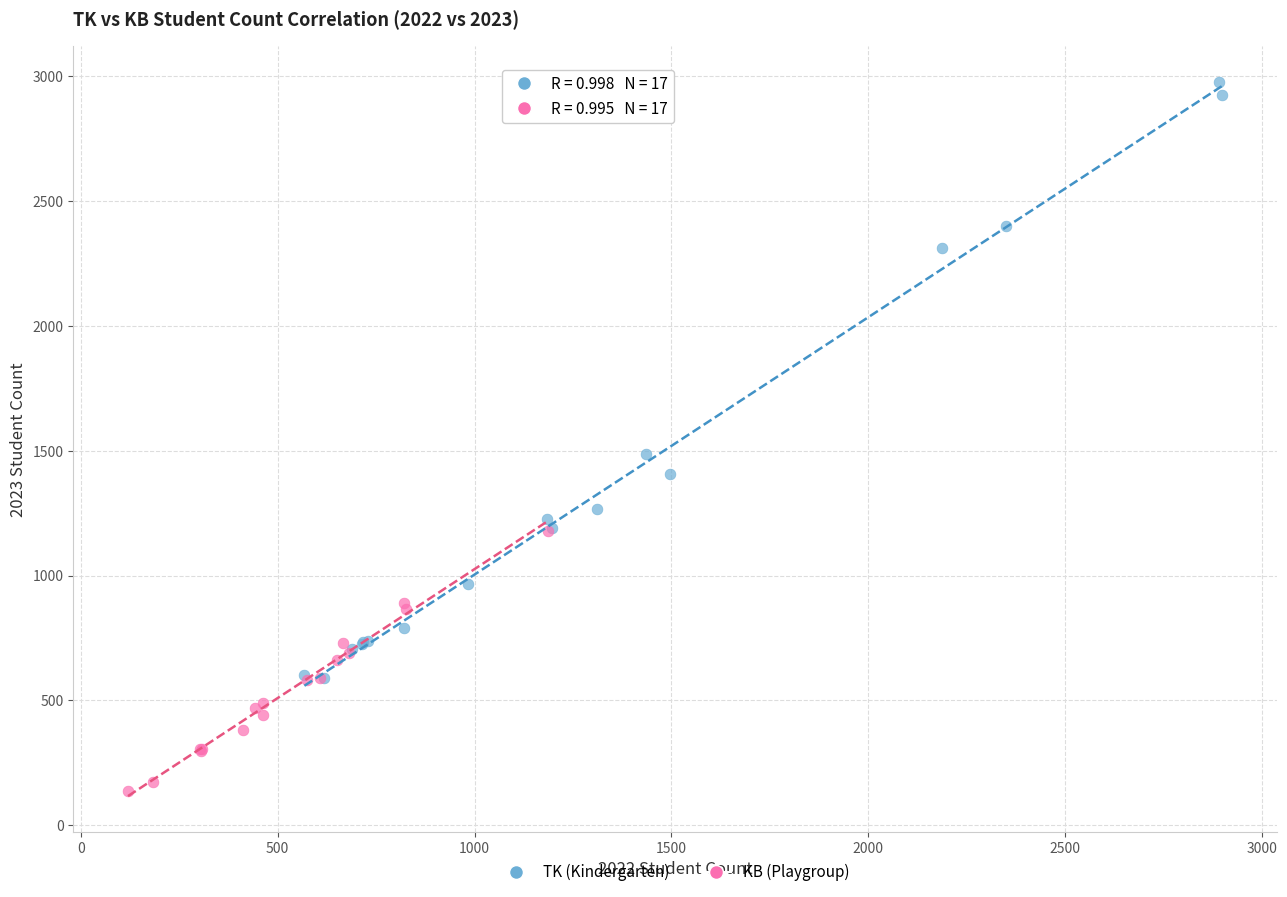

What are all the series names shown in the legend?

TK (Kindergarten), KB (Playgroup)